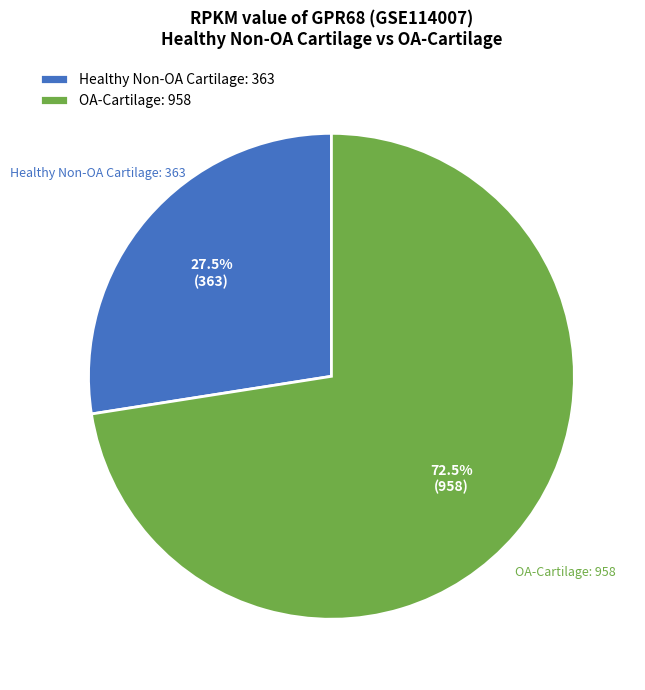

Is there any slice that represents more than half of the pie?

Yes